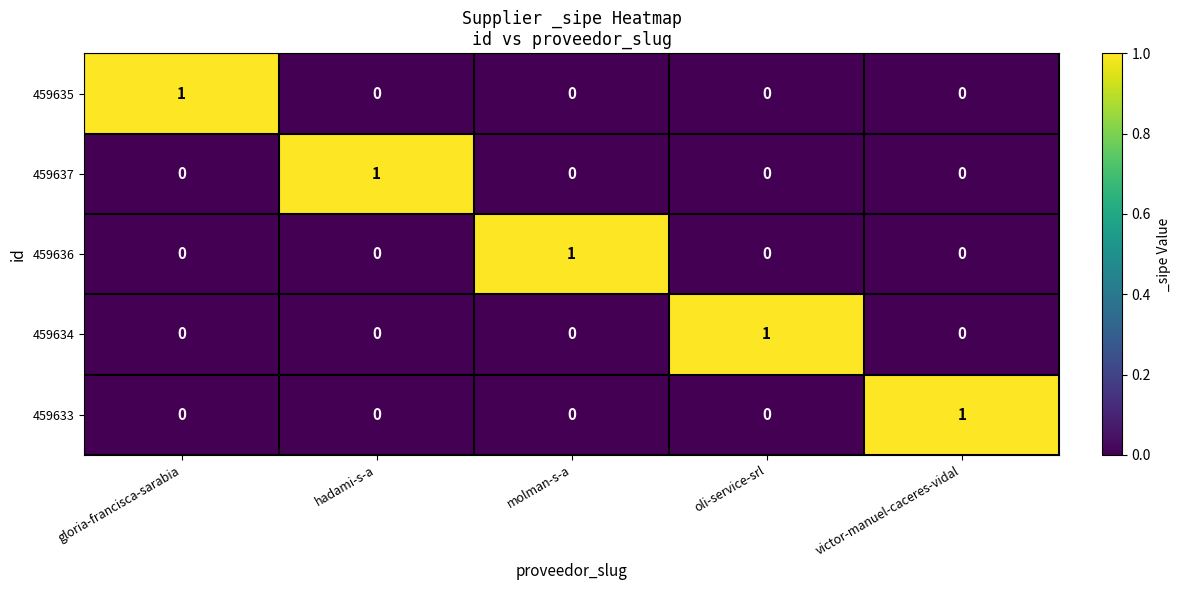

At which label does 459636 reach its peak?

molman-s-a